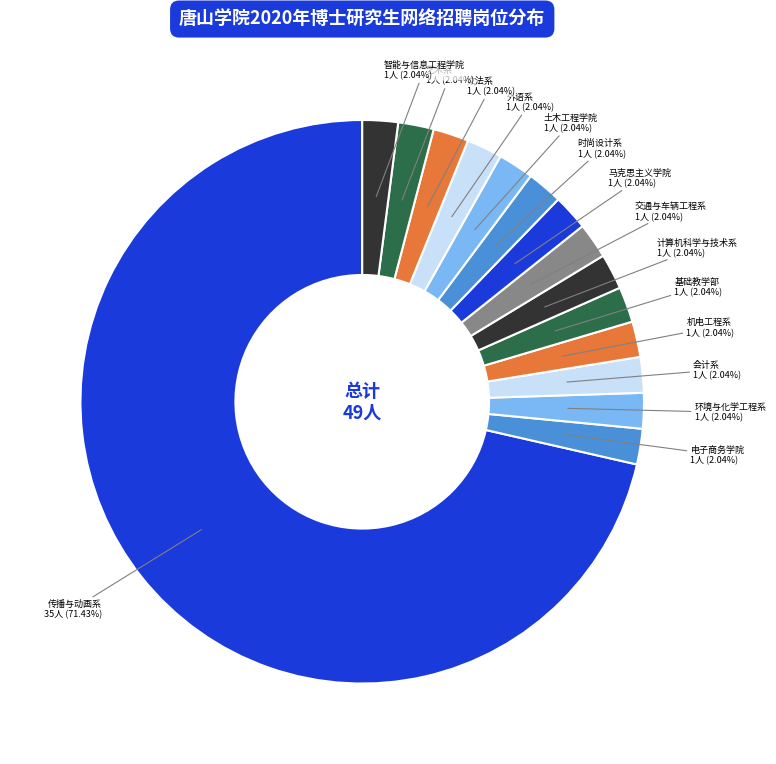

How many segments does this pie chart have?

15